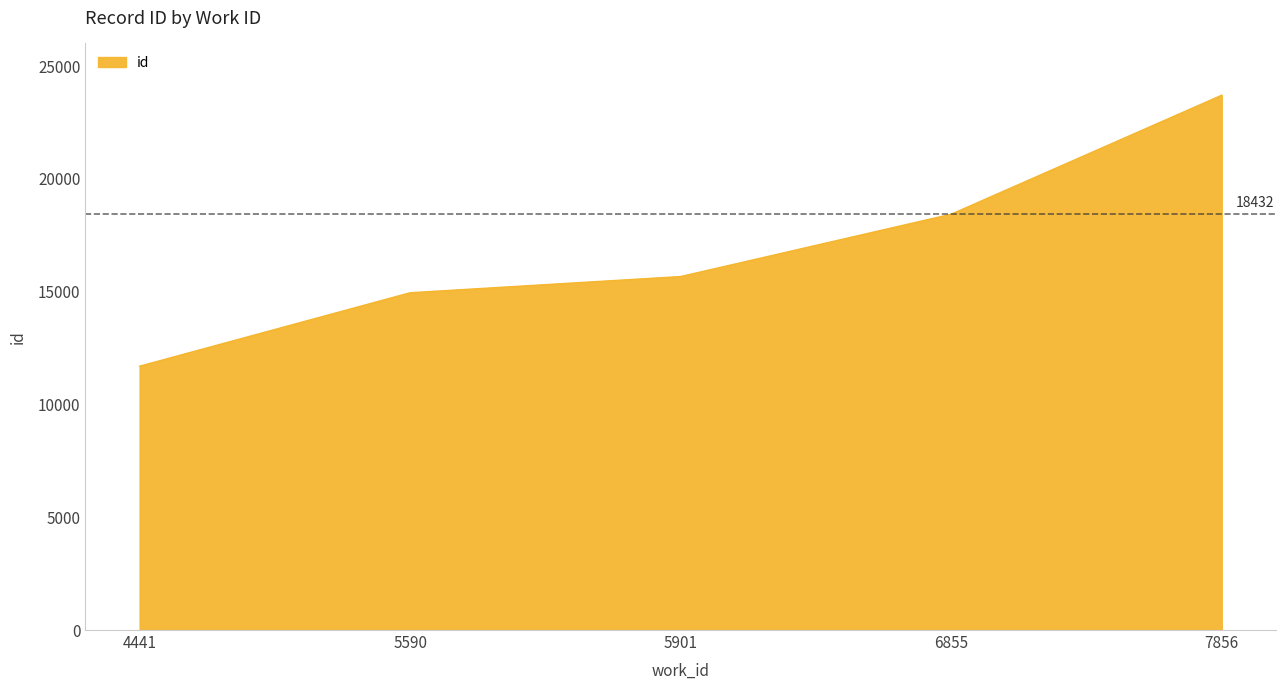

How many distinct data groups are displayed?

1